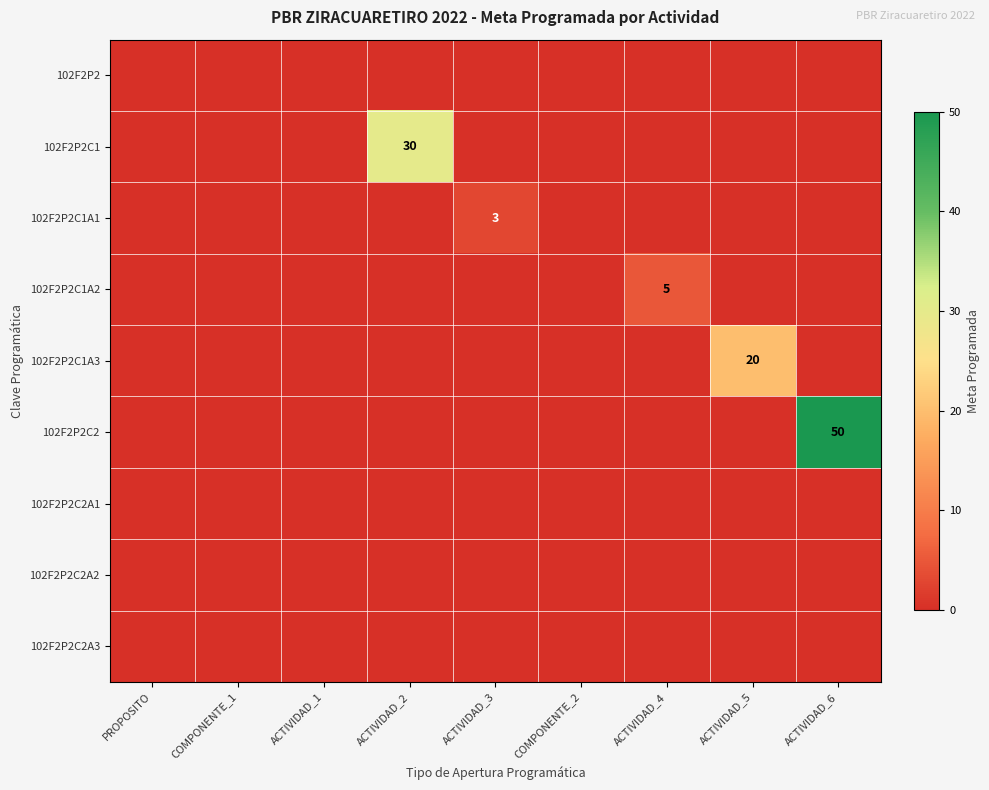

Which has a higher value, ACTIVIDAD_2 or ACTIVIDAD_3?

ACTIVIDAD_2